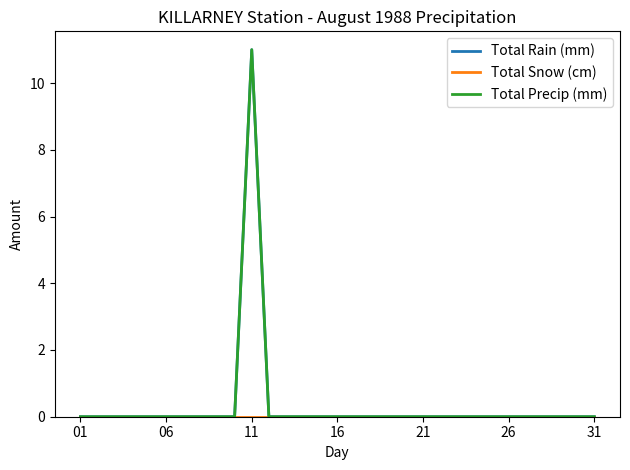

True or false: Total Snow (cm) and Total Rain (mm) cross at least once.

False